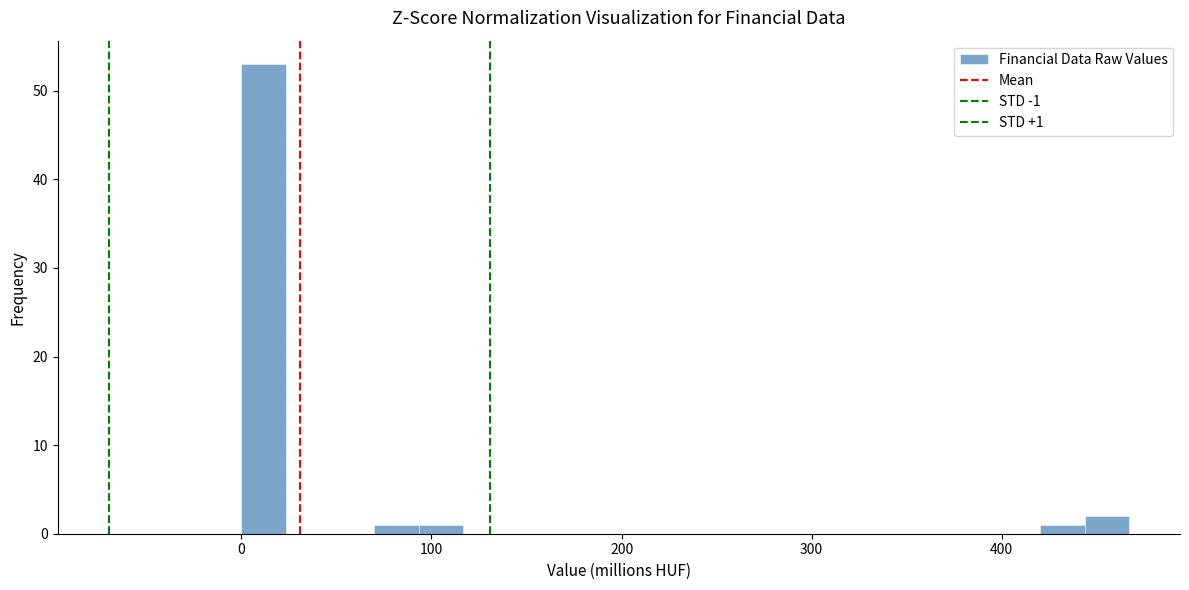

Read against the x-axis, roughly where is the centre of the tallest bar?

10